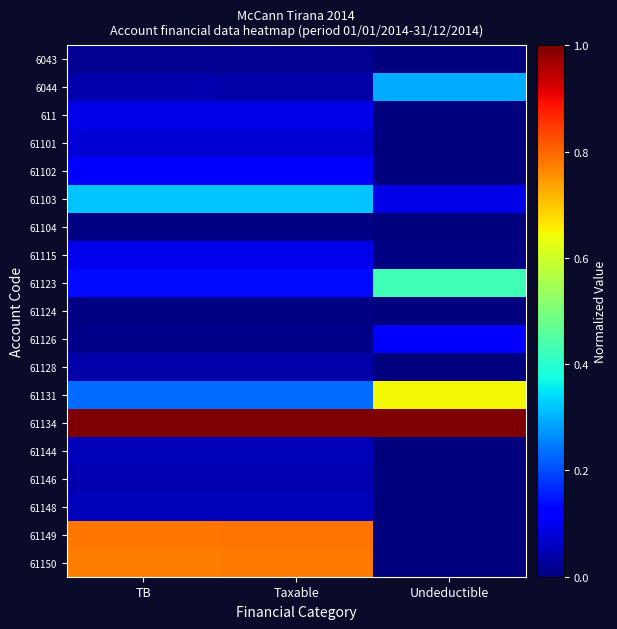

Reading left to right, extract all data points from this chart.

6043: TB=0.0	Taxable=0.0	Undeductible=0.0
6044: TB=0.0	Taxable=0.0	Undeductible=0.3
611: TB=0.1	Taxable=0.1	Undeductible=0.0
61101: TB=0.1	Taxable=0.1	Undeductible=0.0
61102: TB=0.1	Taxable=0.1	Undeductible=0.0
61103: TB=0.3	Taxable=0.3	Undeductible=0.1
61104: TB=0.0	Taxable=0.0	Undeductible=0.0
61115: TB=0.1	Taxable=0.1	Undeductible=0.0
61123: TB=0.1	Taxable=0.1	Undeductible=0.4
61124: TB=0.0	Taxable=0.0	Undeductible=0.0
61126: TB=0.0	Taxable=0.0	Undeductible=0.1
61128: TB=0.0	Taxable=0.0	Undeductible=0.0
61131: TB=0.2	Taxable=0.2	Undeductible=0.6
61134: TB=1.0	Taxable=1.0	Undeductible=1.0
61144: TB=0.1	Taxable=0.1	Undeductible=0.0
61146: TB=0.0	Taxable=0.0	Undeductible=0.0
61148: TB=0.1	Taxable=0.1	Undeductible=0.0
61149: TB=0.8	Taxable=0.8	Undeductible=0.0
61150: TB=0.8	Taxable=0.8	Undeductible=0.0